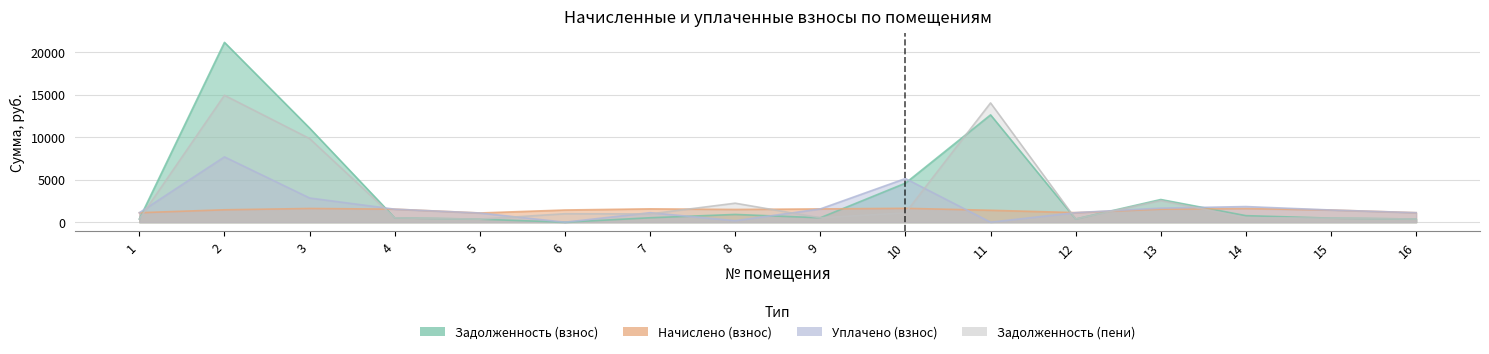

Between which two adjacent categories do начислено and задолженность first intersect?

1 and 2